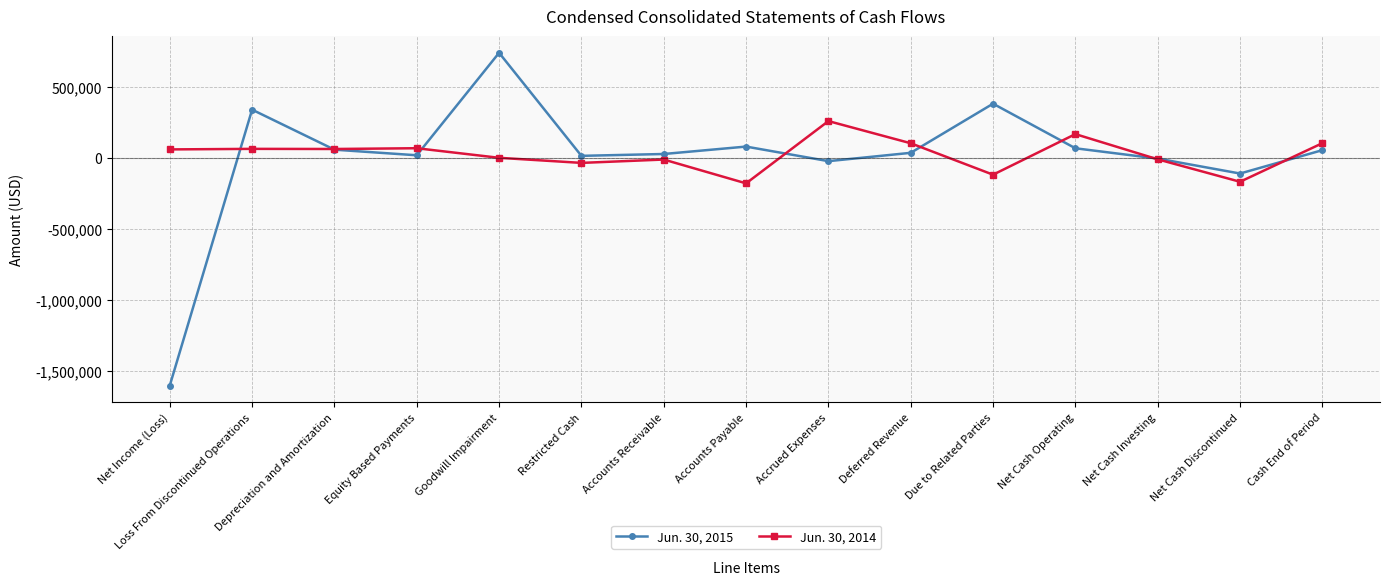

What is the difference between the maximum and second lowest values in the Jun. 30, 2015 series?

847698